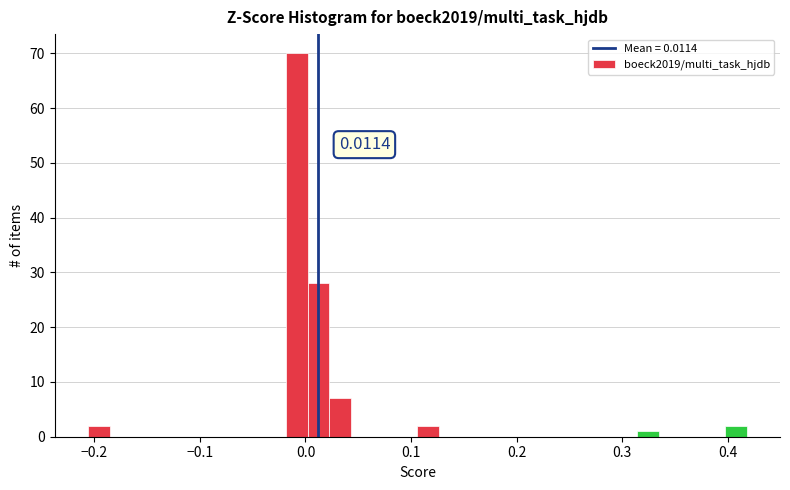

Around what value on the x-axis is the tallest bar? Give the approximate position of its centre, as read against the axis.

-0.01